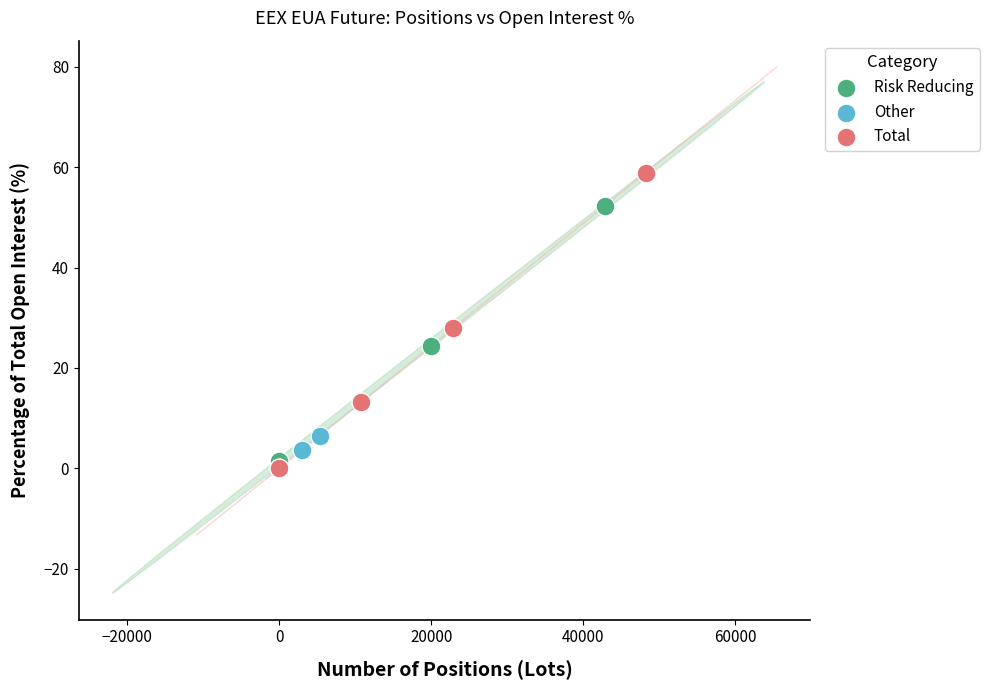

Which series has the widest spread of Y values?

Total